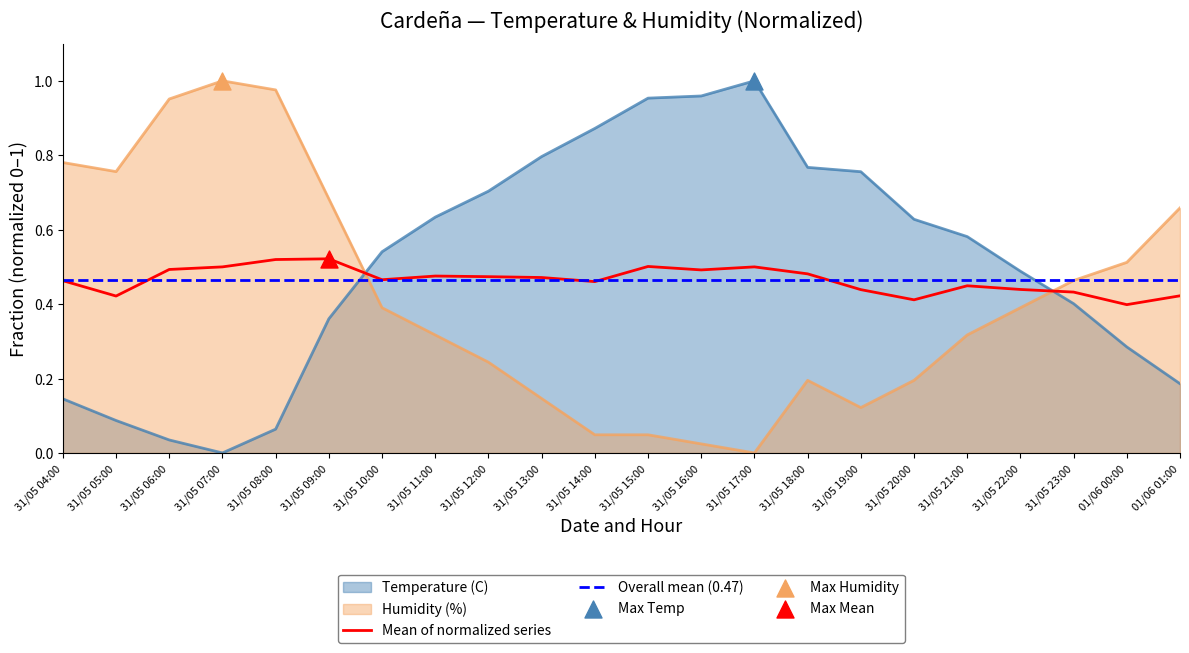

Which series contains the lowest Y value?

Temperature (C)